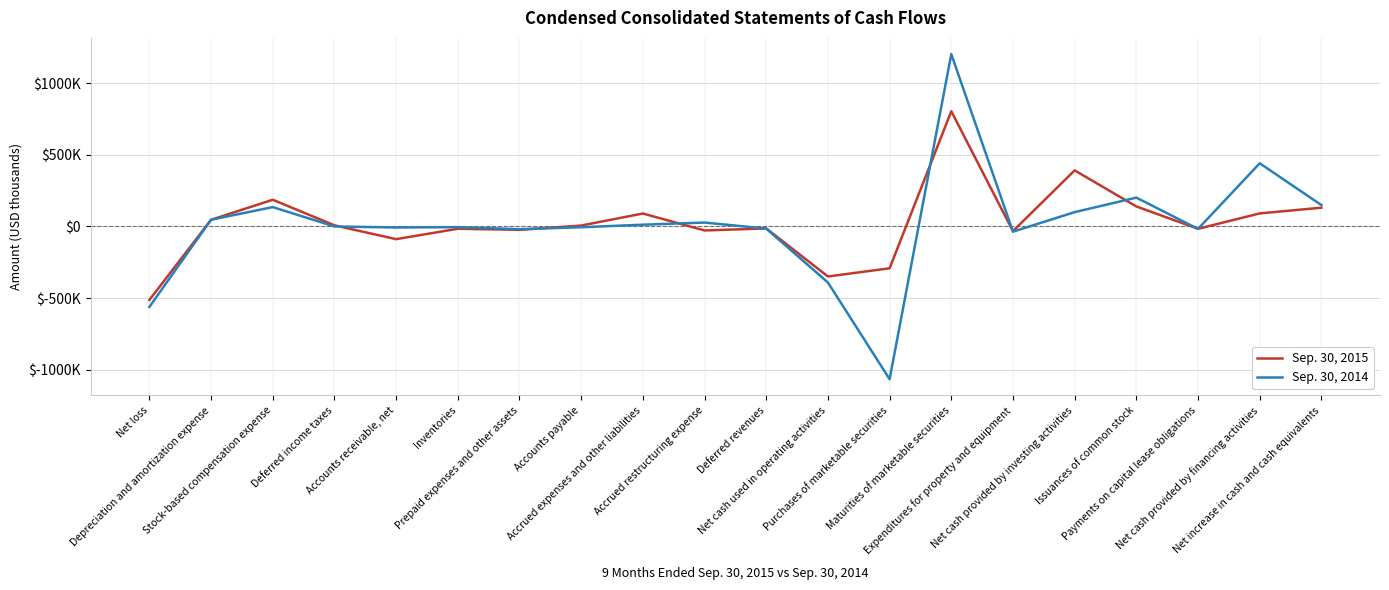

Which series ends up on top after the final intersection of Sep. 30, 2014 and Sep. 30, 2015?

Sep. 30, 2014